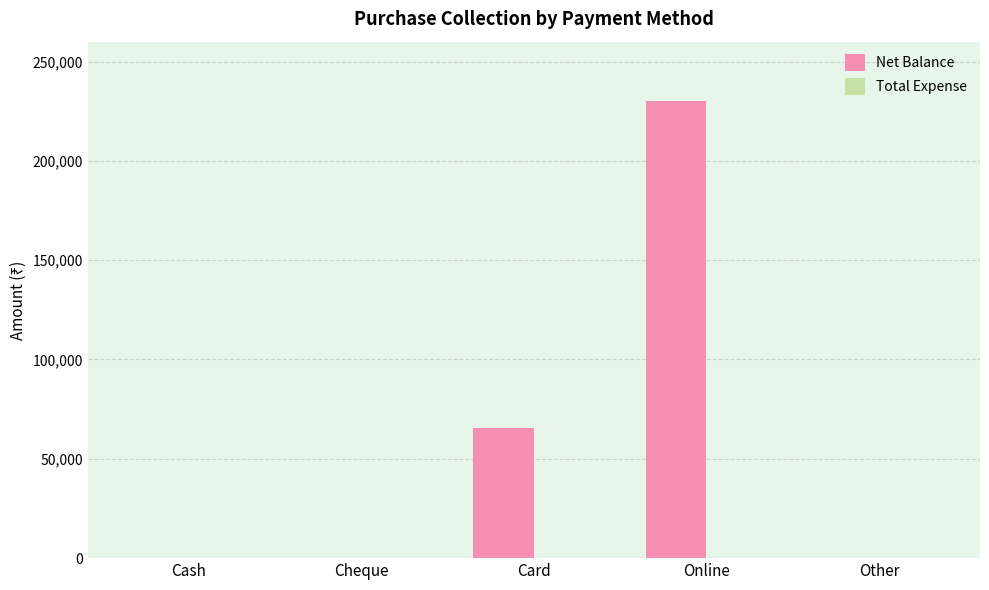

What is the change in value from Cash to Online?

+230100